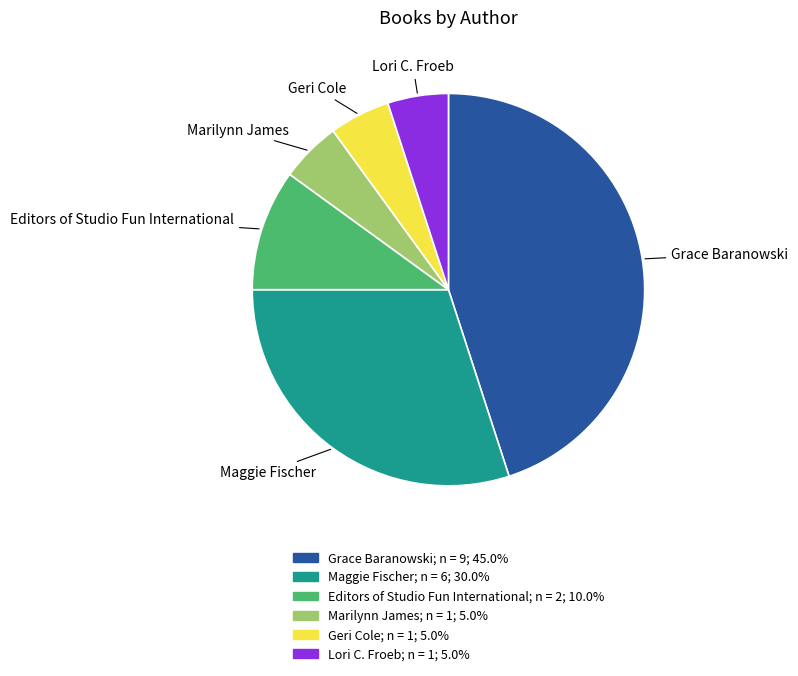

Is there any slice that represents more than half of the pie?

No